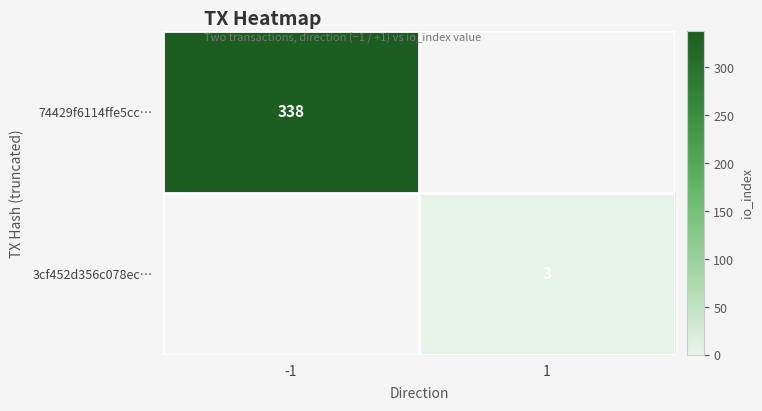

At how many categories does at least one series exceed 37?

1